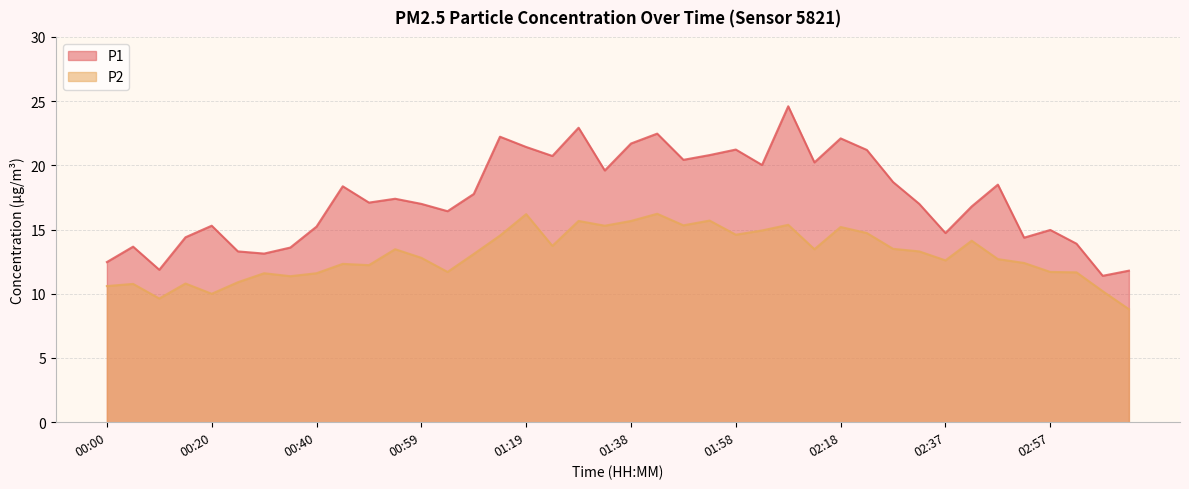

At which category does P1 reach its first local valley?

00:10